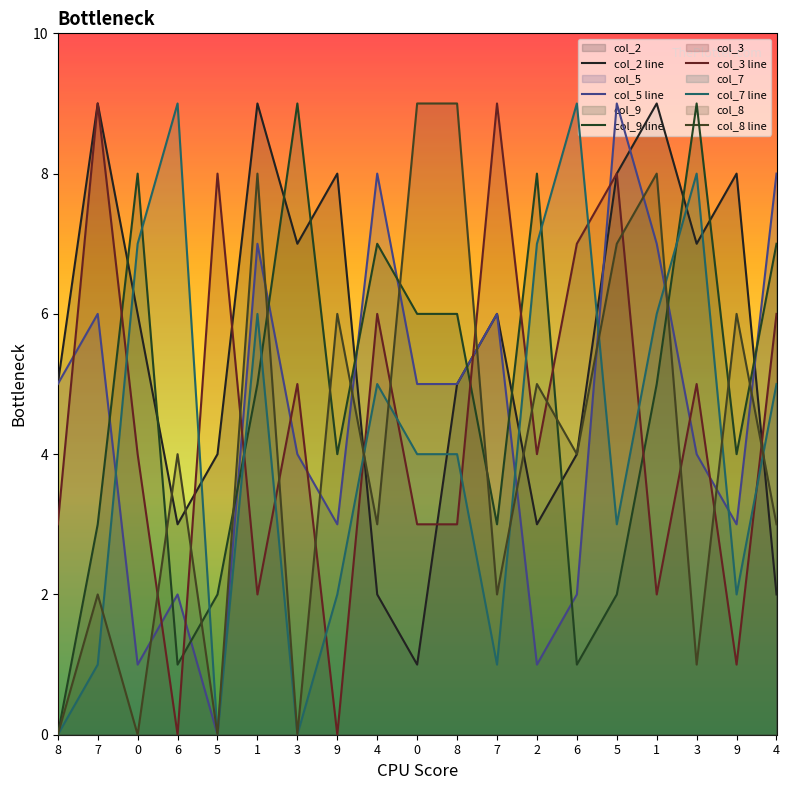

Reading left to right, what are all the values shown in this chart?

col_2 line: 8=5	7=9	0=6	6=3	5=4	1=9	3=7	9=8	4=2	0=1	8=5	7=6	2=3	6=4	5=8	1=9	3=7	9=8	4=2
col_5 line: 8=5	7=6	0=1	6=2	5=0	1=7	3=4	9=3	4=8	0=5	8=5	7=6	2=1	6=2	5=9	1=7	3=4	9=3	4=8
col_9 line: 8=0	7=3	0=8	6=1	5=2	1=5	3=9	9=4	4=7	0=6	8=6	7=3	2=8	6=1	5=2	1=5	3=9	9=4	4=7
col_3 line: 8=3	7=9	0=4	6=0	5=8	1=2	3=5	9=0	4=6	0=3	8=3	7=9	2=4	6=7	5=8	1=2	3=5	9=1	4=6
col_7 line: 8=0	7=1	0=7	6=9	5=0	1=6	3=0	9=2	4=5	0=4	8=4	7=1	2=7	6=9	5=3	1=6	3=8	9=2	4=5
col_8 line: 8=0	7=2	0=0	6=4	5=0	1=8	3=0	9=6	4=3	0=9	8=9	7=2	2=5	6=4	5=7	1=8	3=1	9=6	4=3